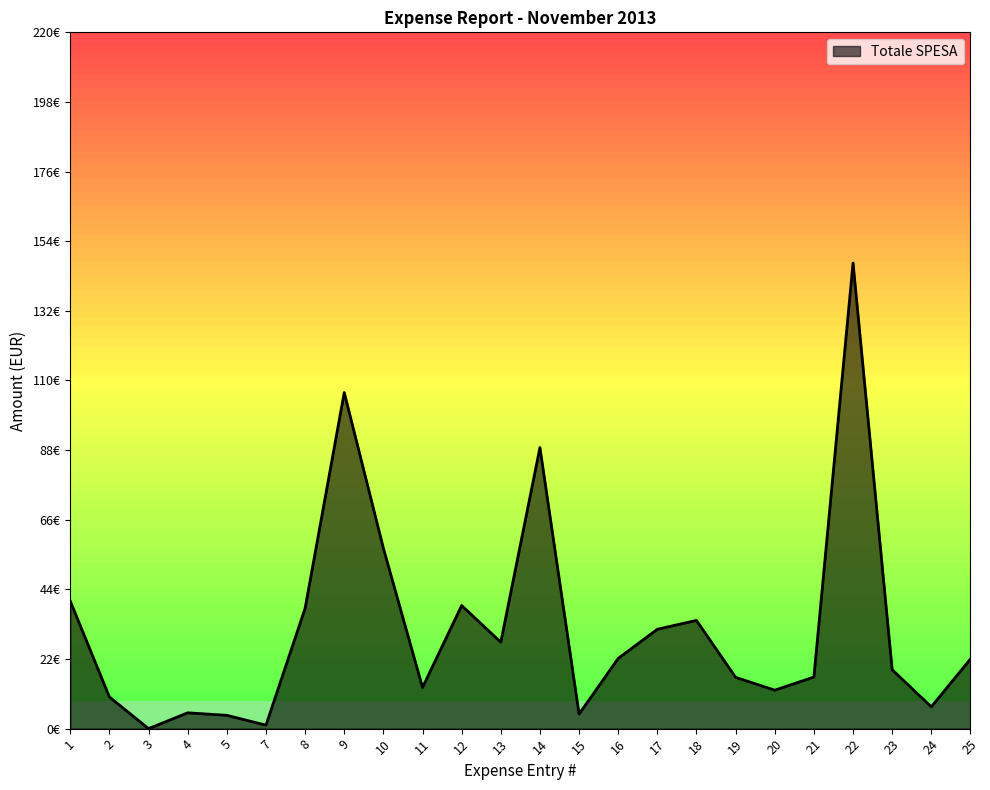

List the labels in order of value, smallest first.

3, 7, 5, 15, 4, 24, 2, 20, 11, 19, 21, 23, 25, 16, 13, 17, 18, 8, 12, 1, 10, 14, 9, 22